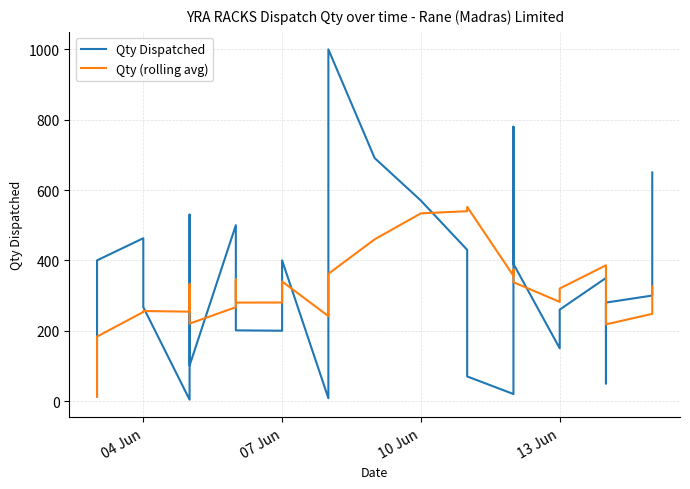

Which series has the largest range (max minus min)?

Qty Dispatched